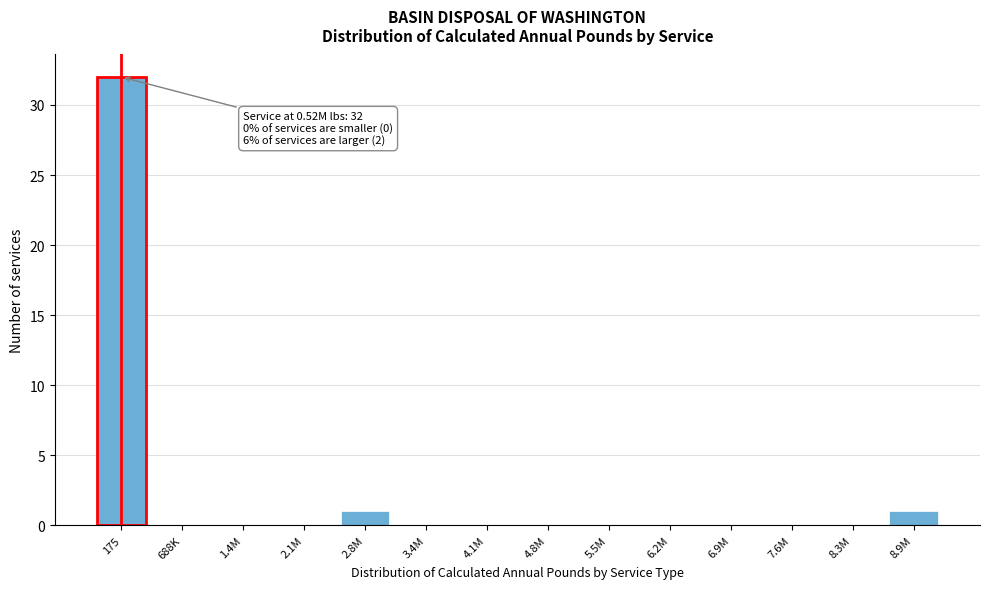

Reading left to right, transcribe all the data shown in this chart.

175=32	688K=0	1.4M=0	2.1M=0	2.8M=1	3.4M=0	4.1M=0	4.8M=0	5.5M=0	6.2M=0	6.9M=0	7.6M=0	8.3M=0	8.9M=1